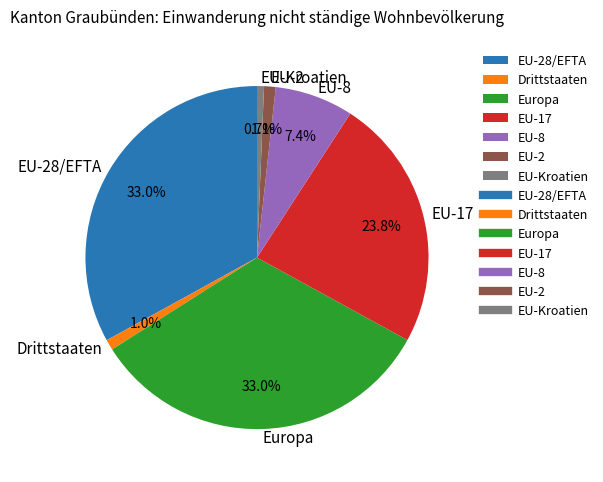

What percentage do EU-28/EFTA and Europa together represent?

66.0%